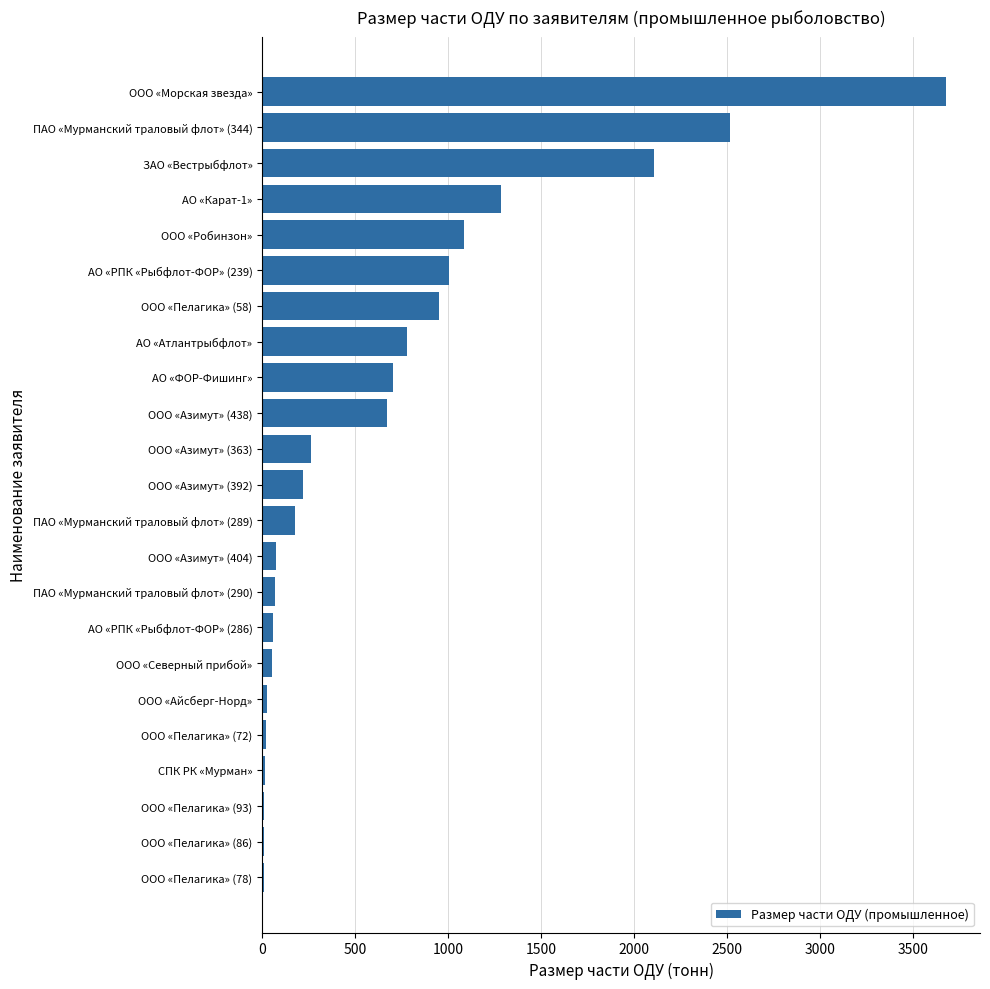

How many series are shown in this chart?

1